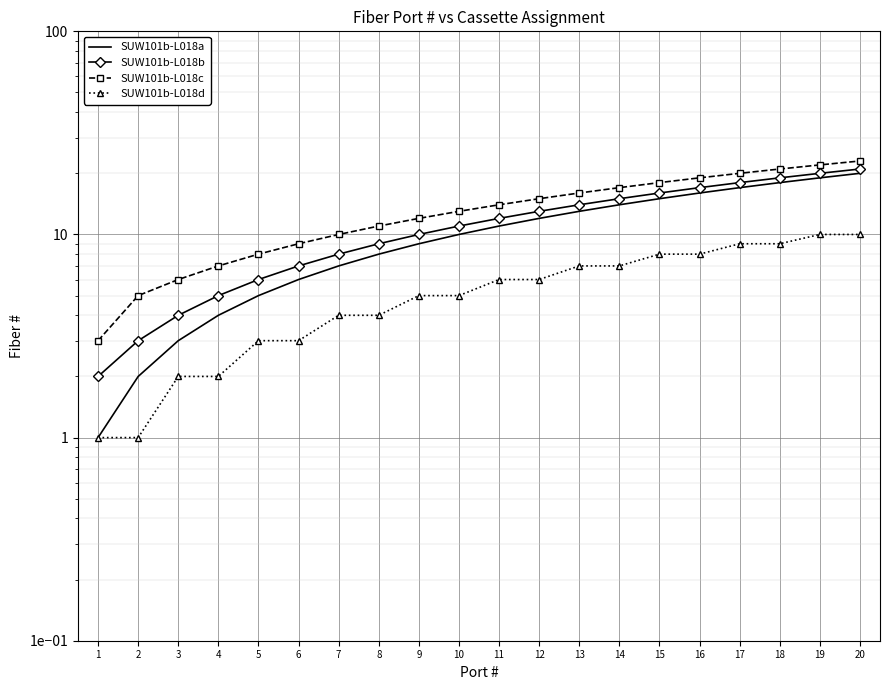

Reading left to right, list all the values displayed in this chart.

SUW101b-L018a: 1=1	2=2	3=3	4=4	5=5	6=6	7=7	8=8	9=9	10=10	11=11	12=12	13=13	14=14	15=15	16=16	17=17	18=18	19=19	20=20
SUW101b-L018b: 1=2	2=3	3=4	4=5	5=6	6=7	7=8	8=9	9=10	10=11	11=12	12=13	13=14	14=15	15=16	16=17	17=18	18=19	19=20	20=21
SUW101b-L018c: 1=3	2=5	3=6	4=7	5=8	6=9	7=10	8=11	9=12	10=13	11=14	12=15	13=16	14=17	15=18	16=19	17=20	18=21	19=22	20=23
SUW101b-L018d: 1=1	2=1	3=2	4=2	5=3	6=3	7=4	8=4	9=5	10=5	11=6	12=6	13=7	14=7	15=8	16=8	17=9	18=9	19=10	20=10